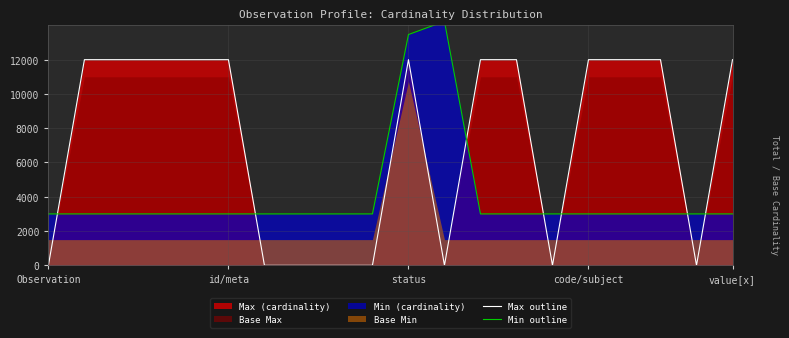

The Max outline series shows 6442 at id/meta. True or false?

False